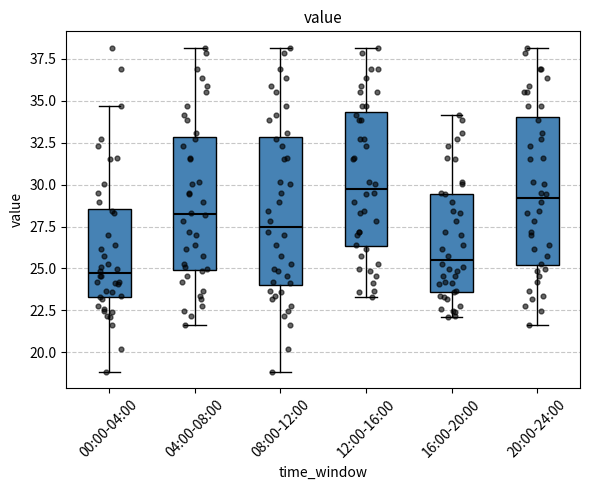

Which box has the lowest median line?

00:00-04:00